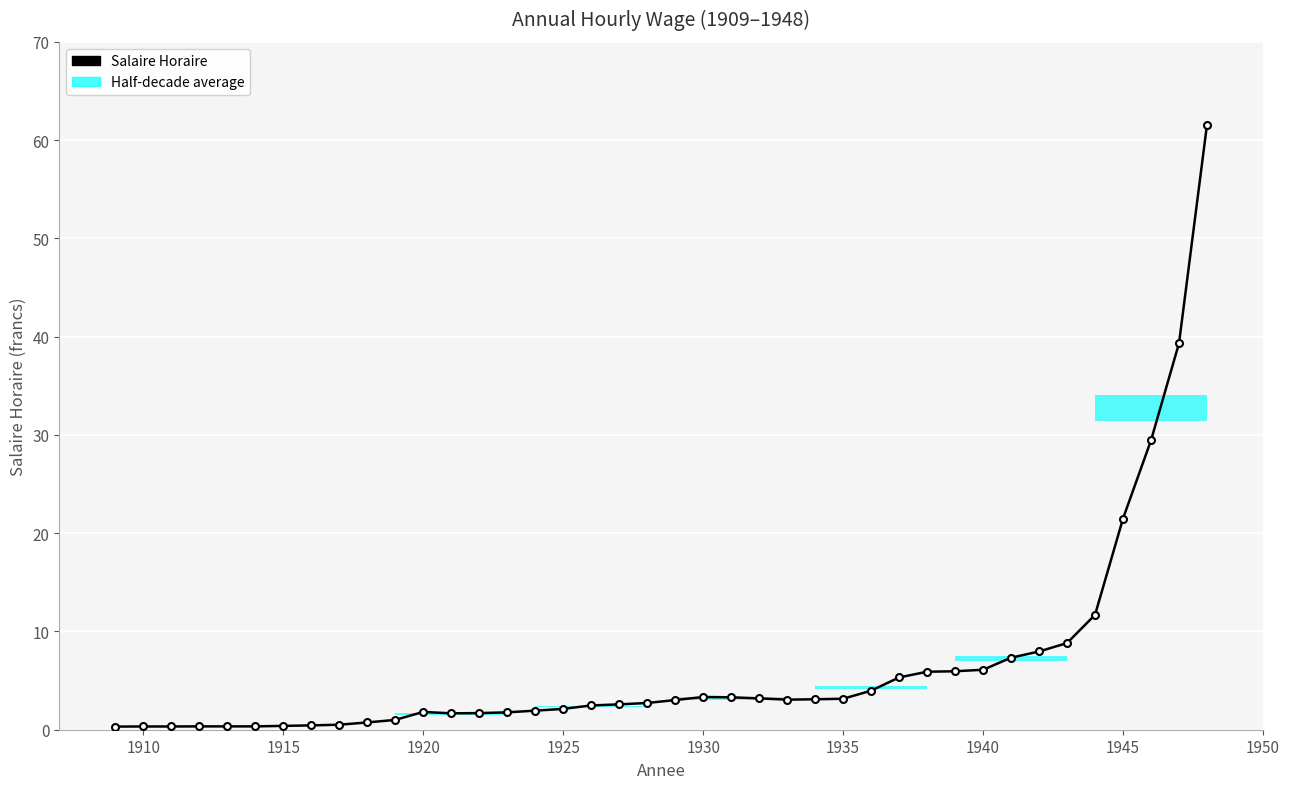

What is the value of the 26th bar from the left?

3.1